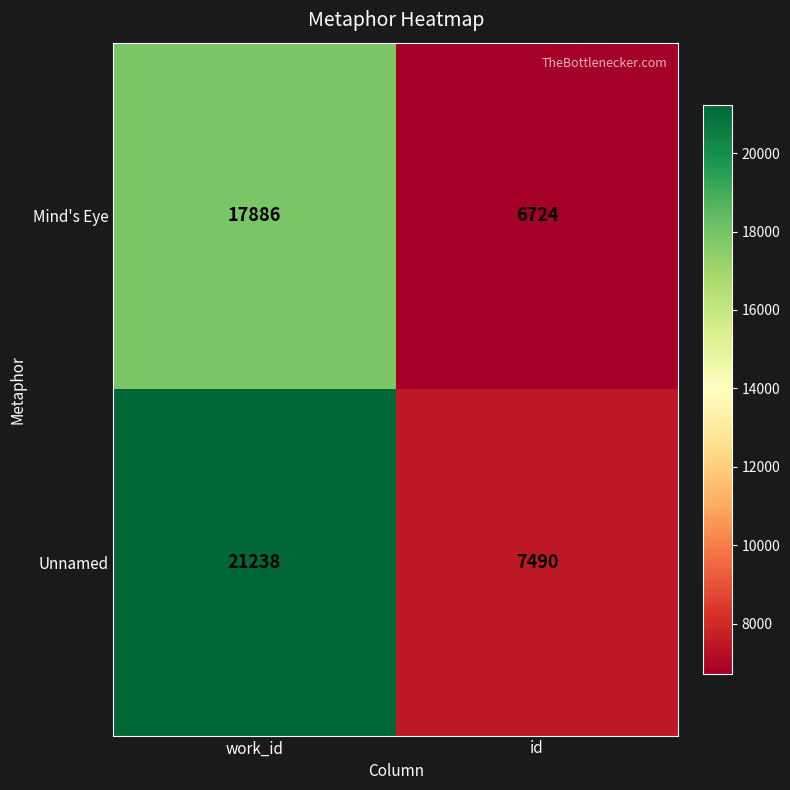

Which series has the largest range (max minus min)?

Unnamed